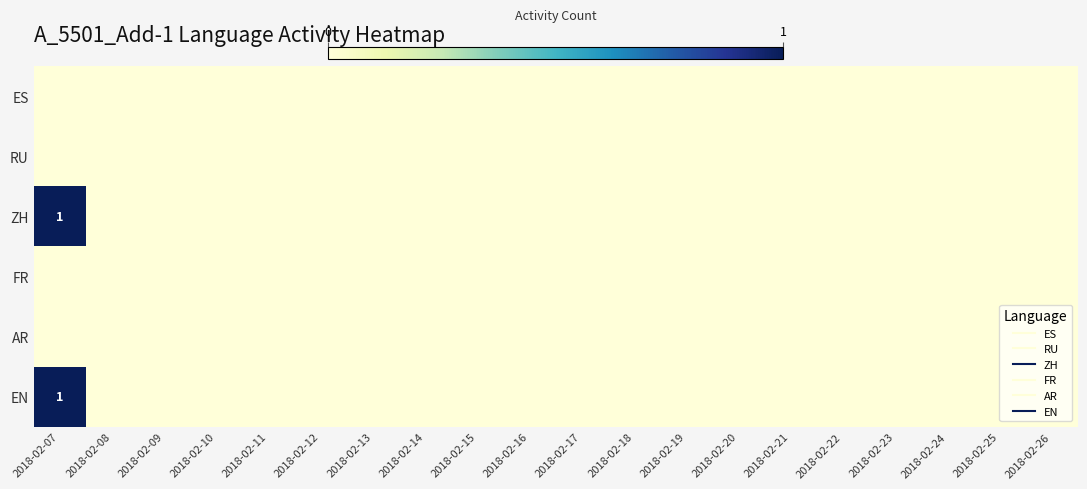

At which label does ZH reach its minimum?

2018-02-08